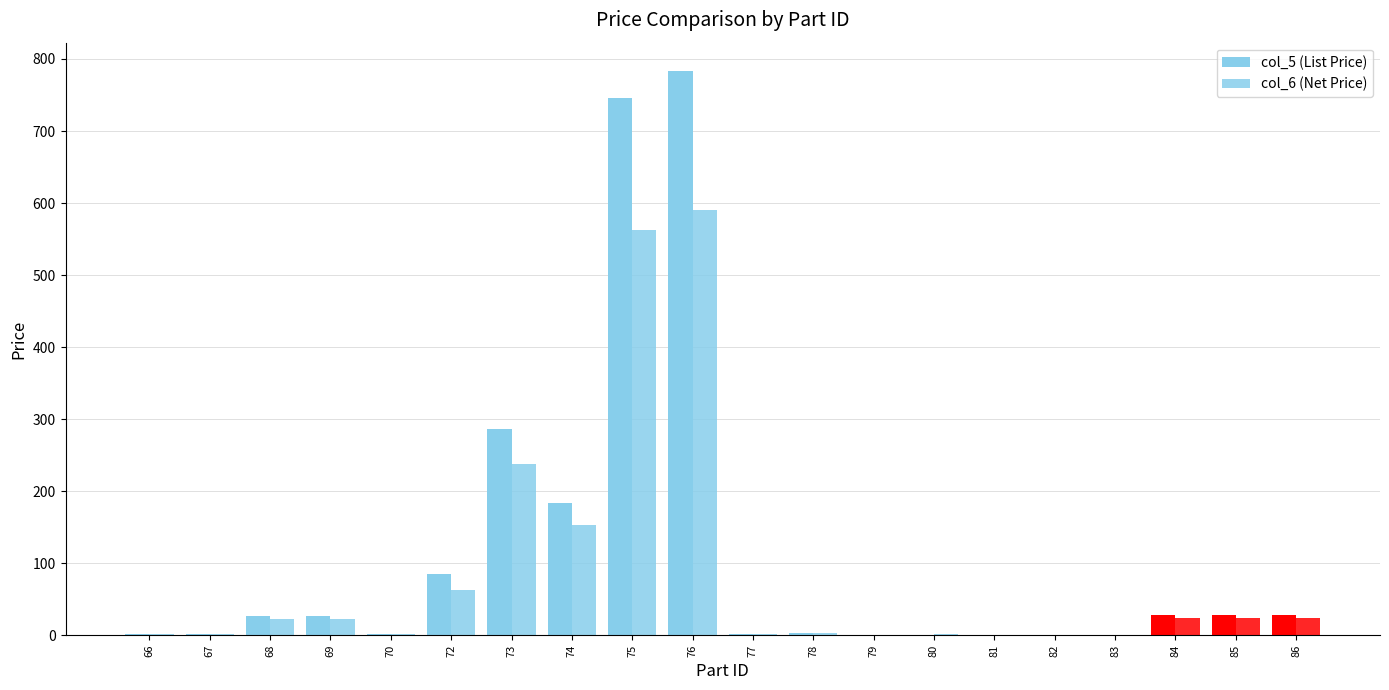

What is the maximum value shown in the chart?

783.5